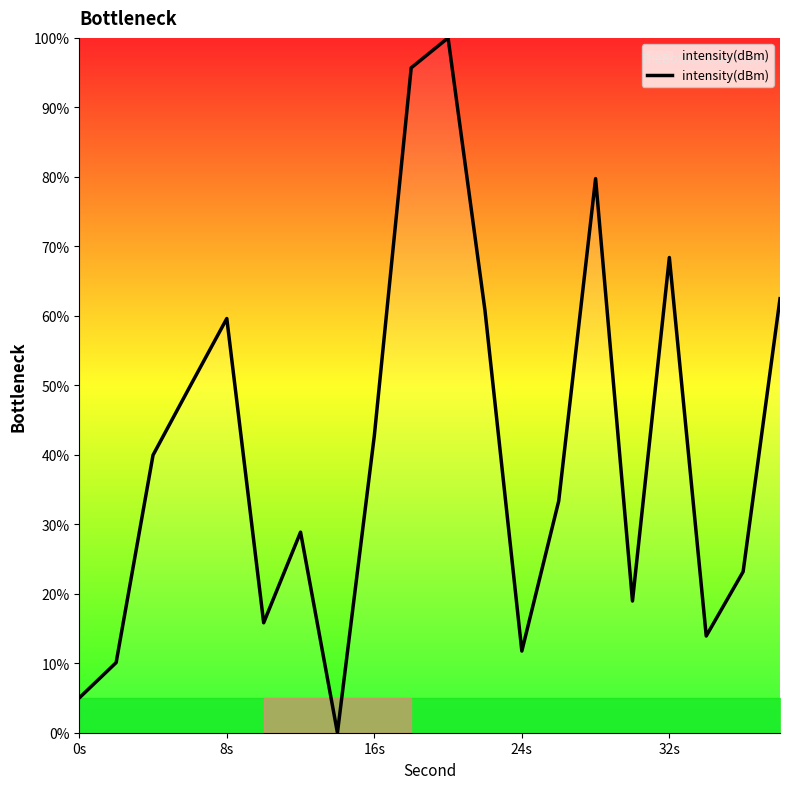

What is the maximum value shown in the chart?

100.0